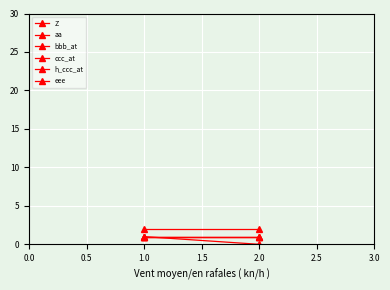

Is this an area chart (filled region under the line)?

No